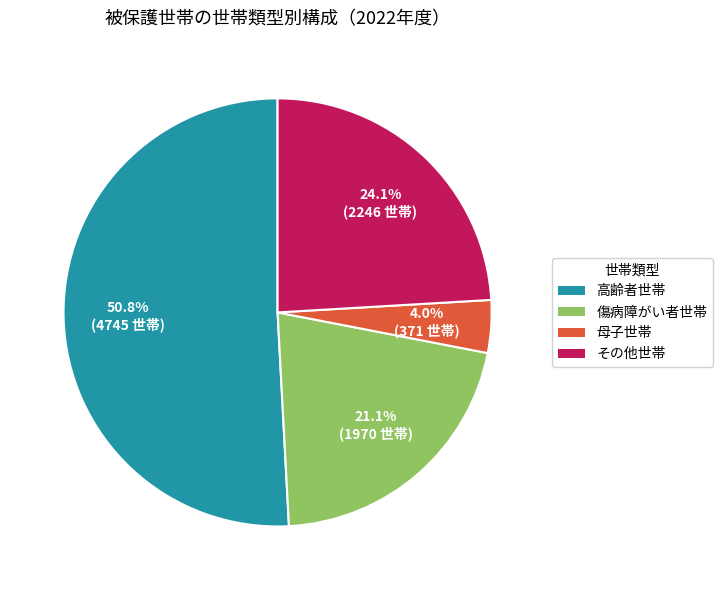

The 高齢者世帯 slice represents 51% of the pie. True or false?

True